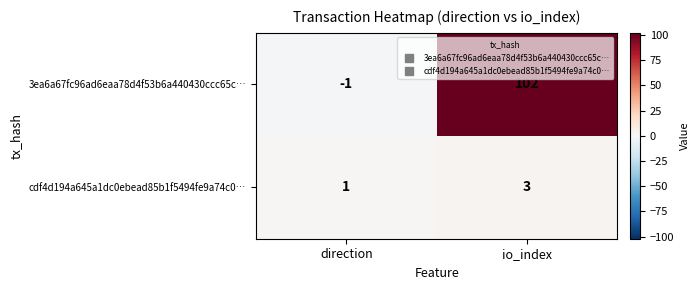

Rank the series by their average value, from lowest to highest.

cdf4d194a645a1dc0ebead85b1f5494fe9a74c0…, 3ea6a67fc96ad6eaa78d4f53b6a440430ccc65c…